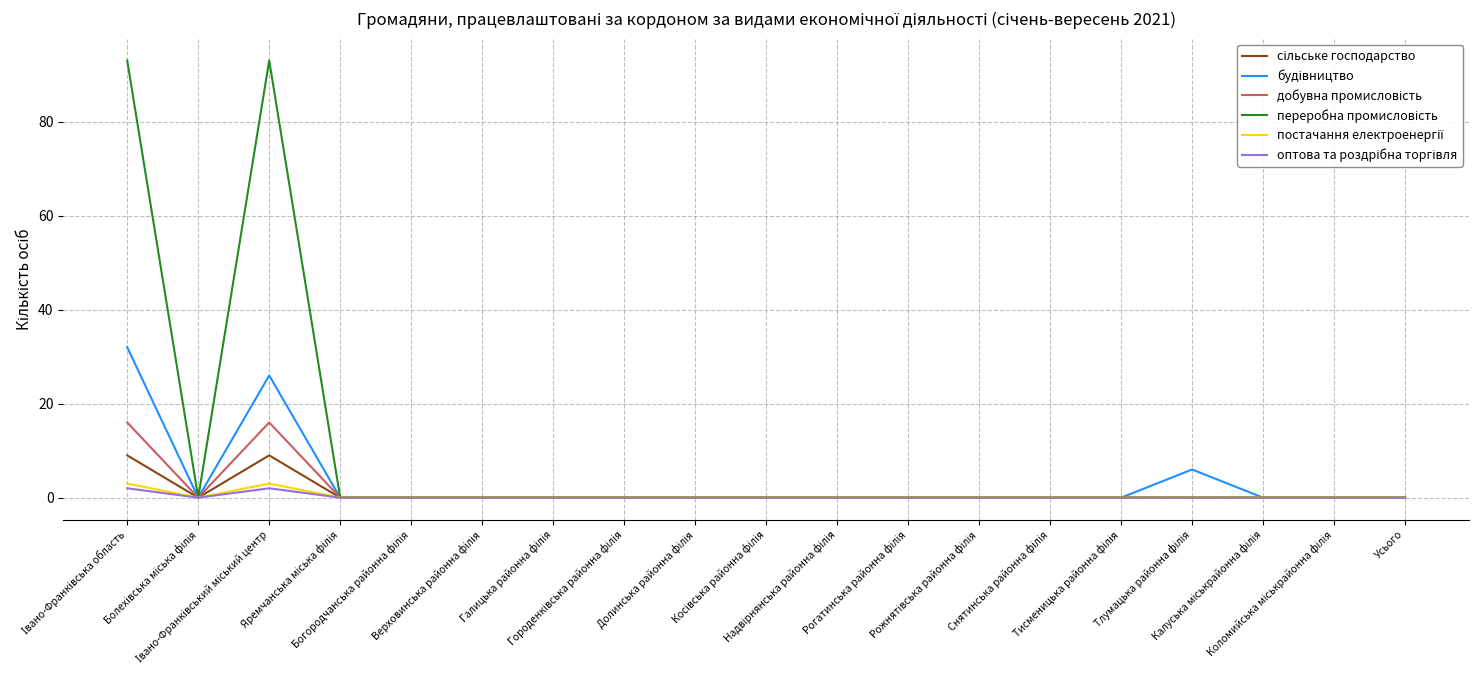

What is the greatest value displayed?

93